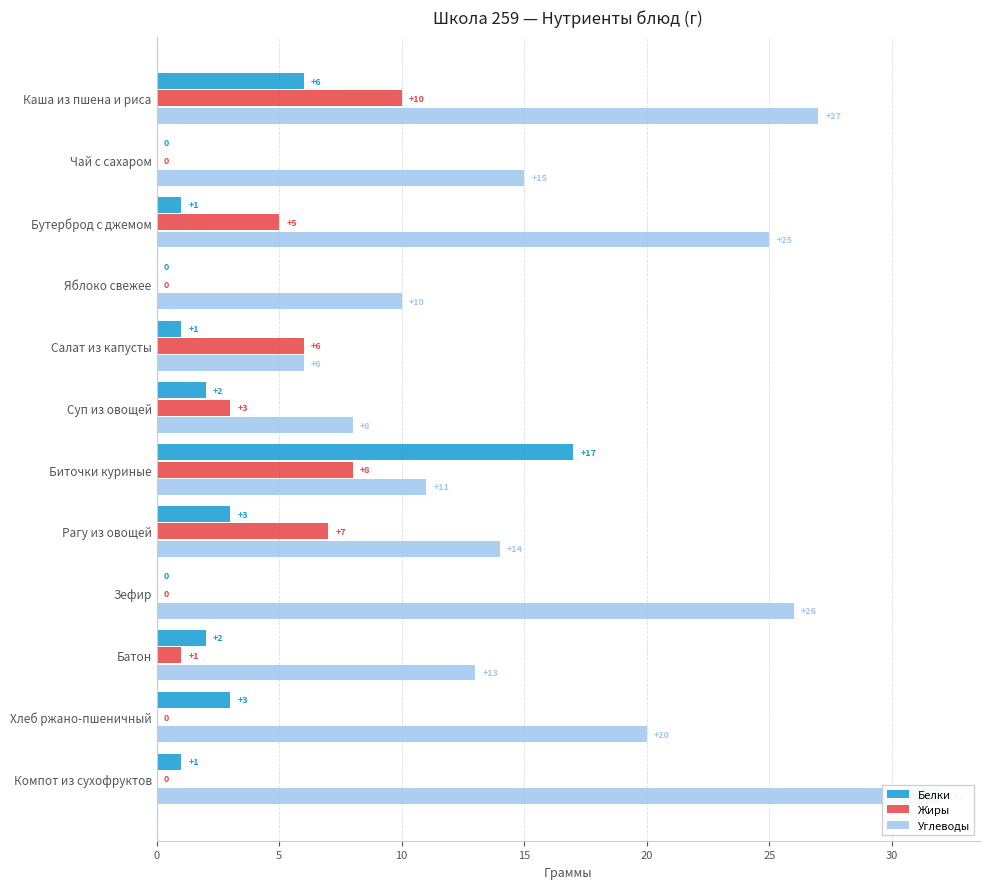

Which series changed the most between Яблоко свежее and Зефир?

Углеводы